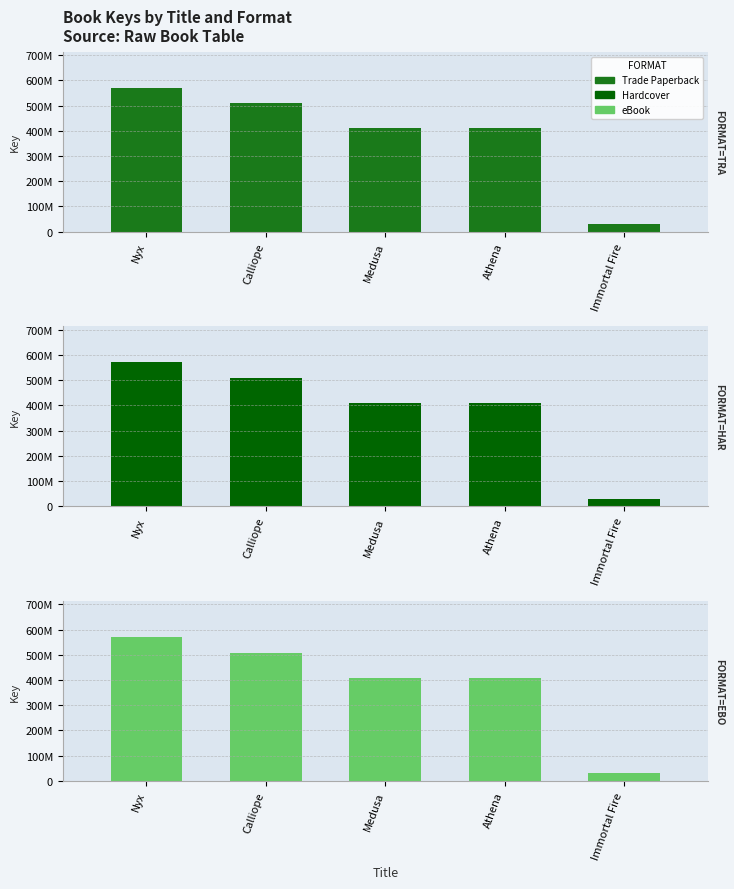

List the series in order of their peak value, highest first.

Trade Paperback, Hardcover, eBook